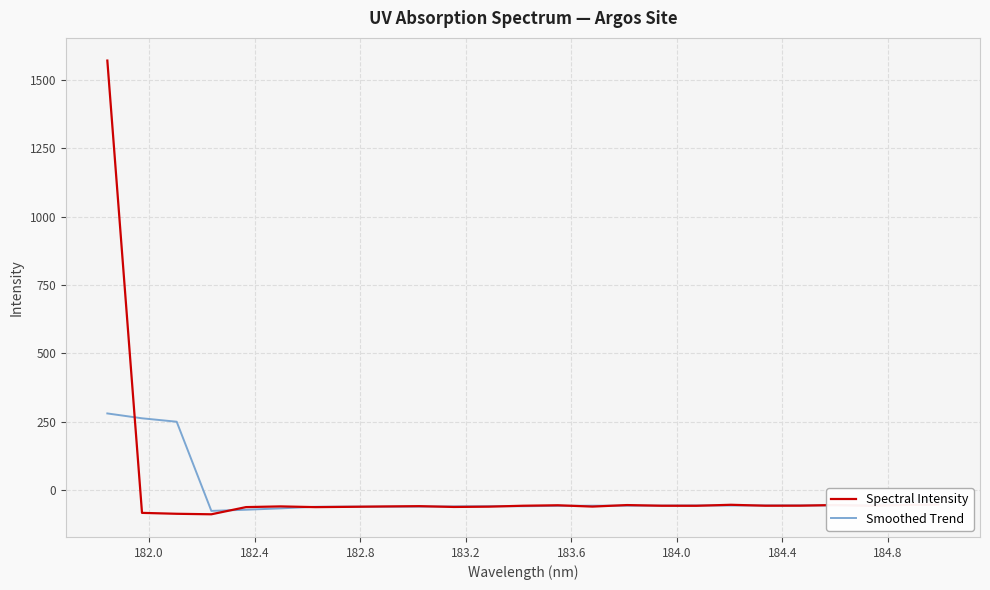

List the series in order of their peak value, highest first.

Spectral Intensity, Smoothed Trend